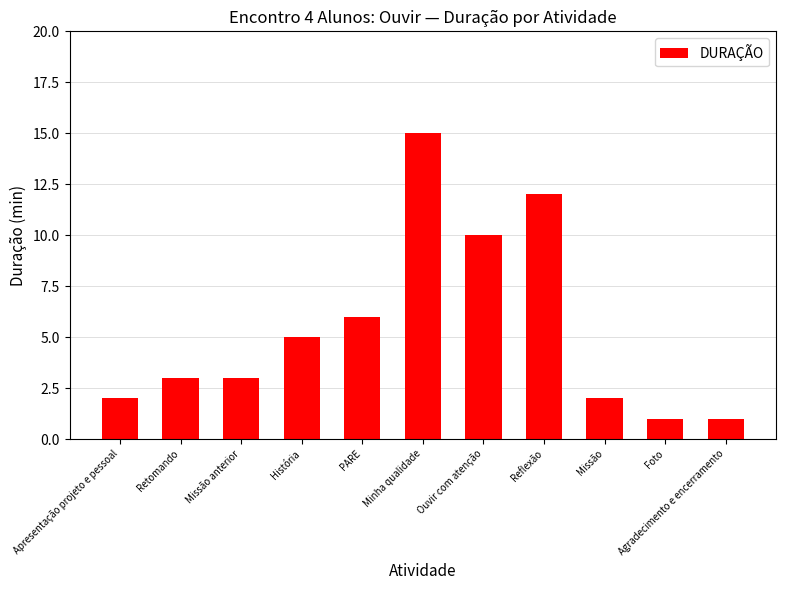

Approximately how many times larger is the value at Minha qualidade compared to Missão anterior?

5.0